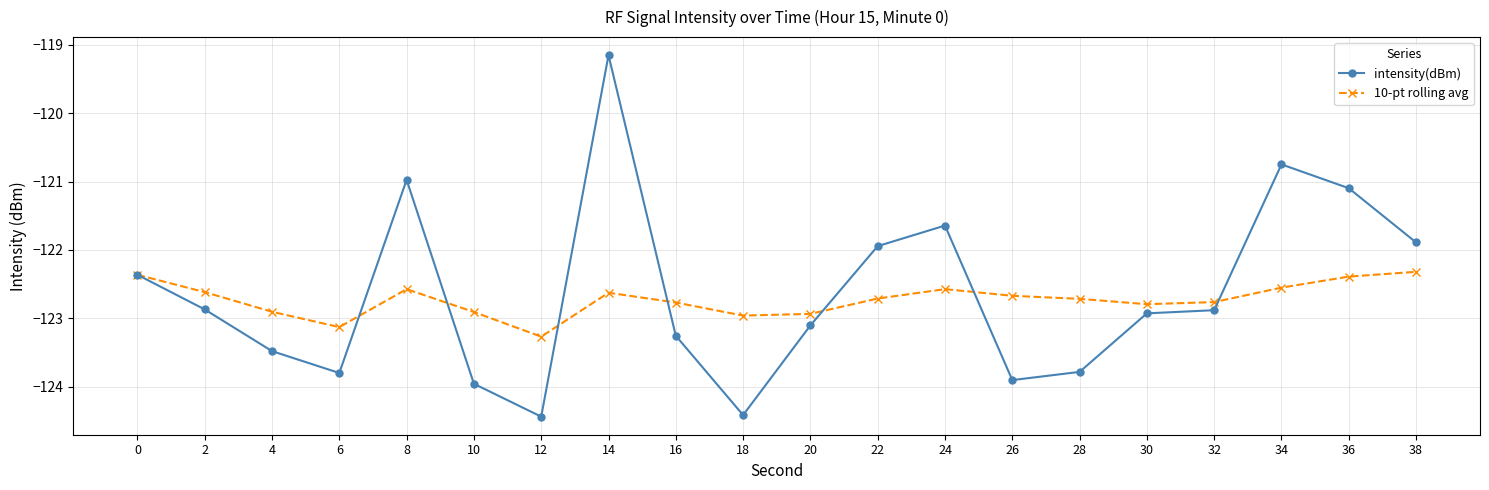

What are all the series names shown in the legend?

intensity(dBm), 10-pt rolling avg